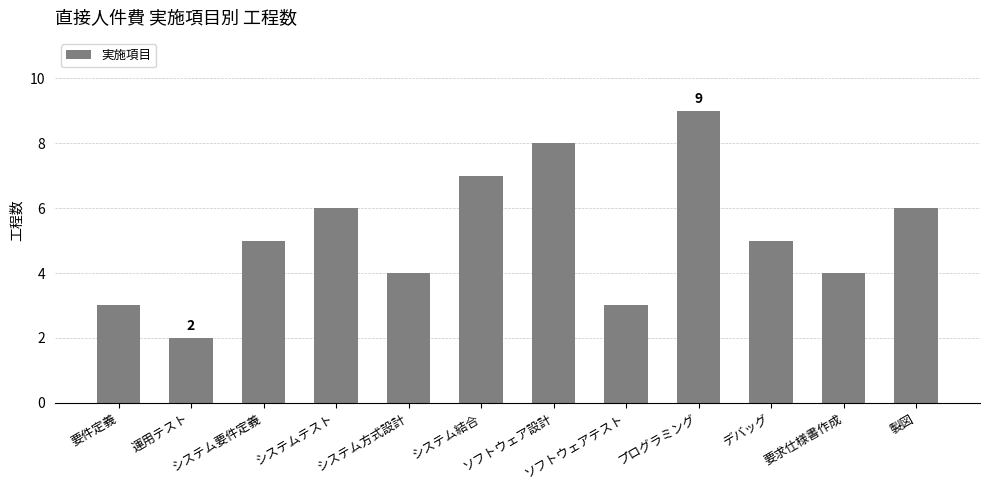

Approximately how many times larger is the value at ソフトウェア設計 compared to システム結合?

1.1